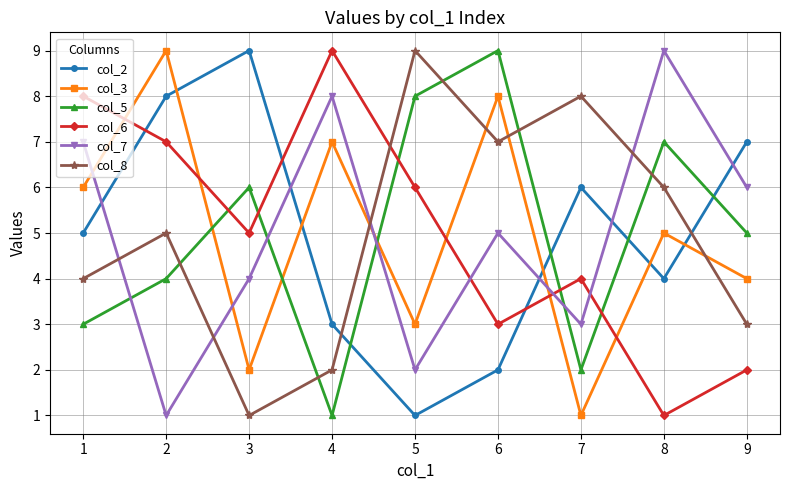

True or false: col_7 and col_6 cross at least once.

True